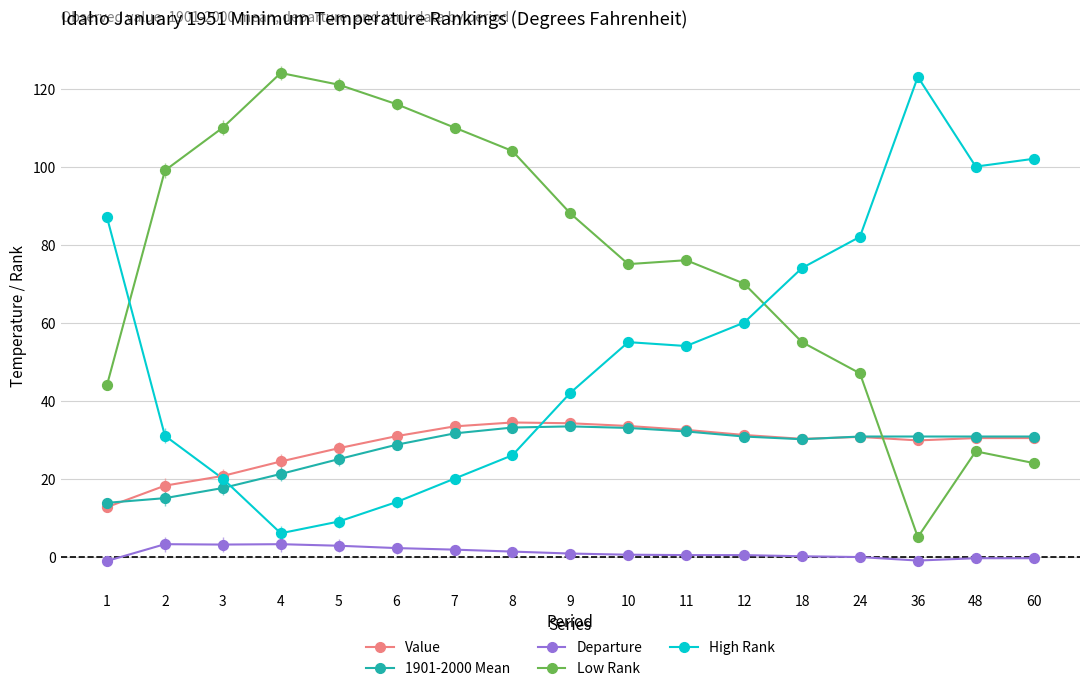

At how many categories does at least one series exceed 117?

3